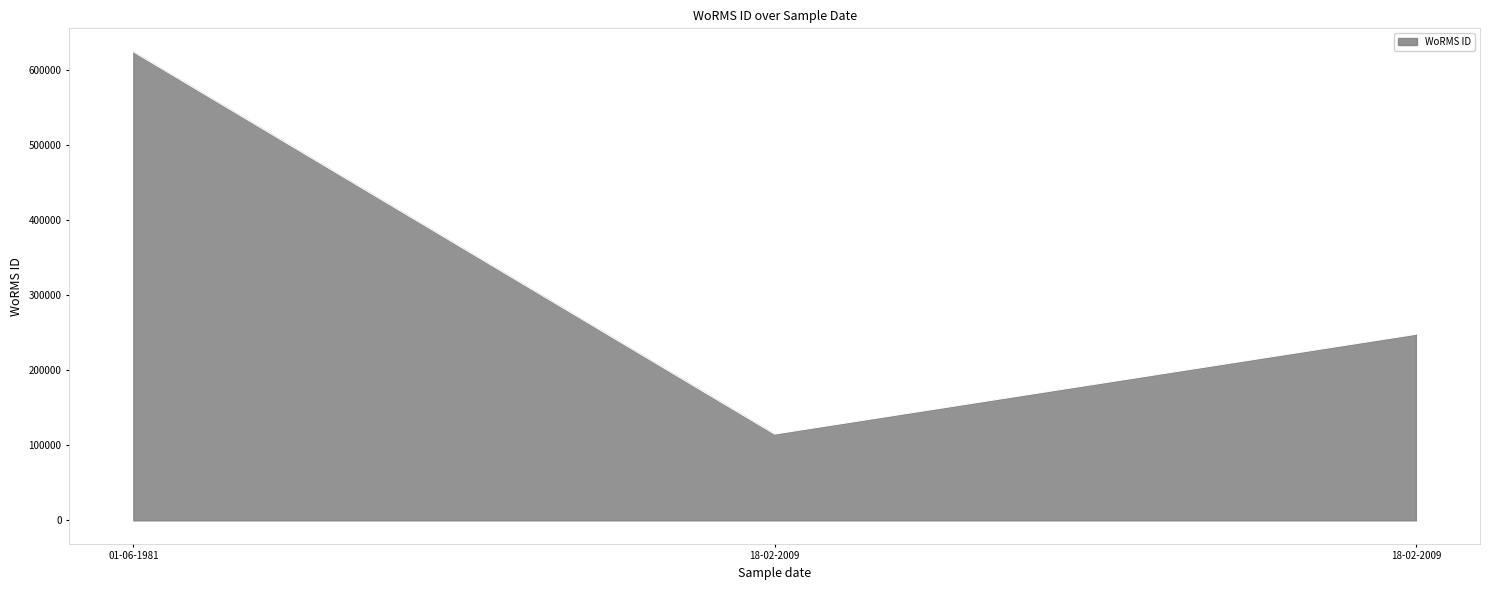

Where does the data first go above 248124?

01-06-1981